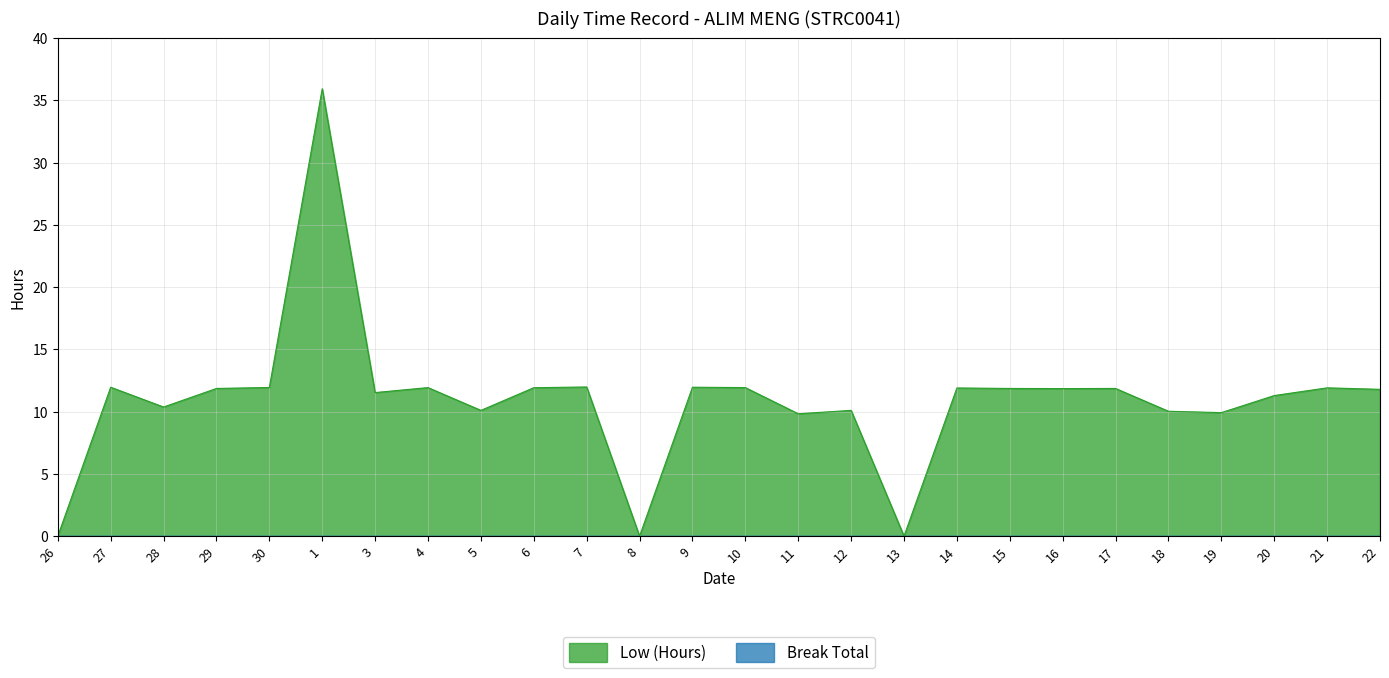

Where is the first local minimum?

28